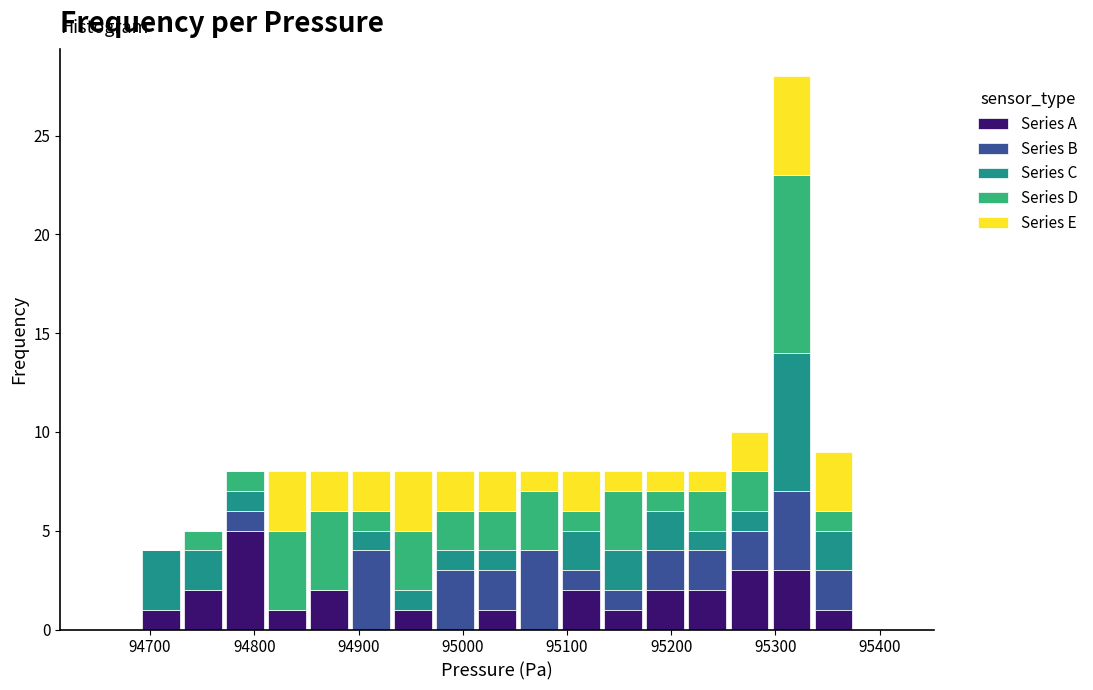

What is the total height of the stacked bar covering 95130 to 95170 on the x-axis? Neither the bar edges nor the heights are printed on the chart, so give them approximately, as read against the axes.

8